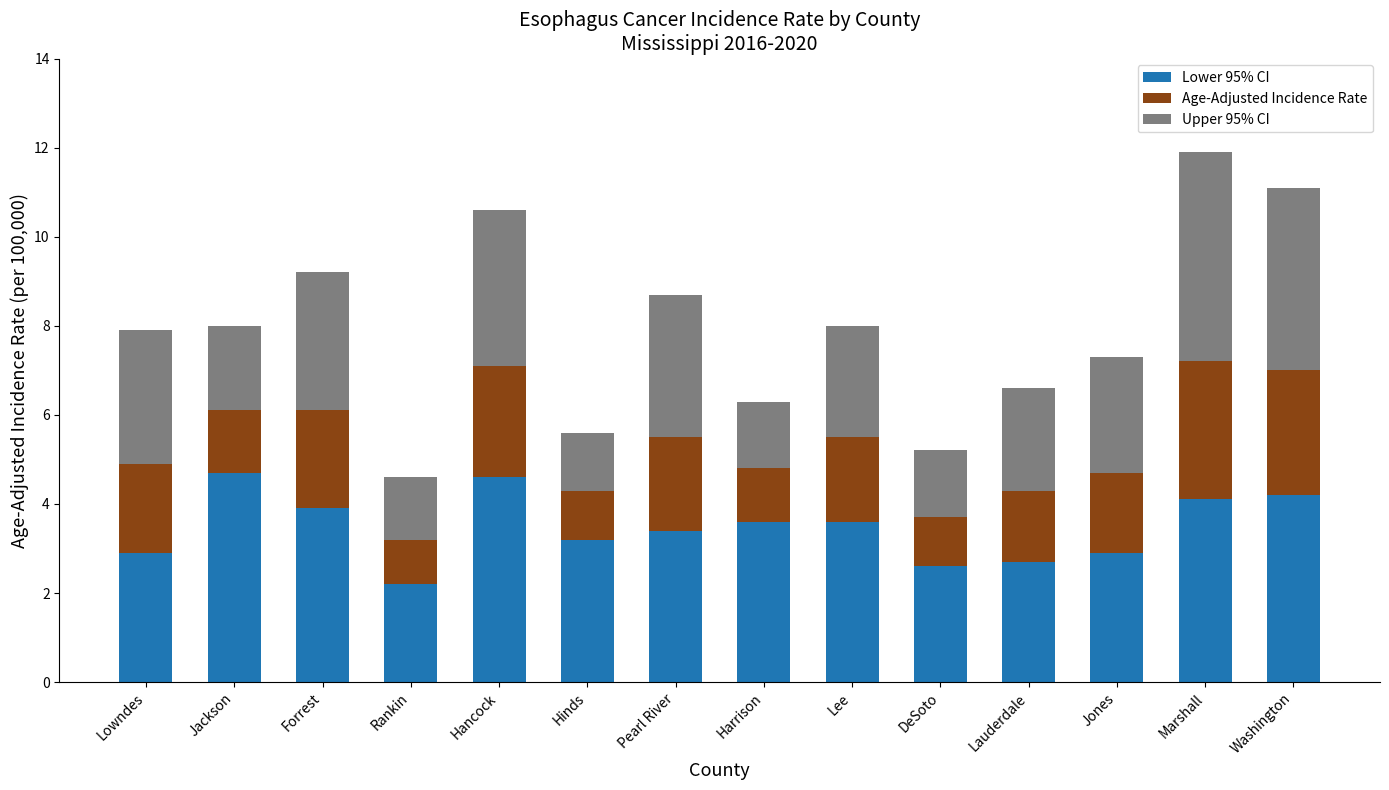

What is the average value of the Lower 95% CI series?

3.5